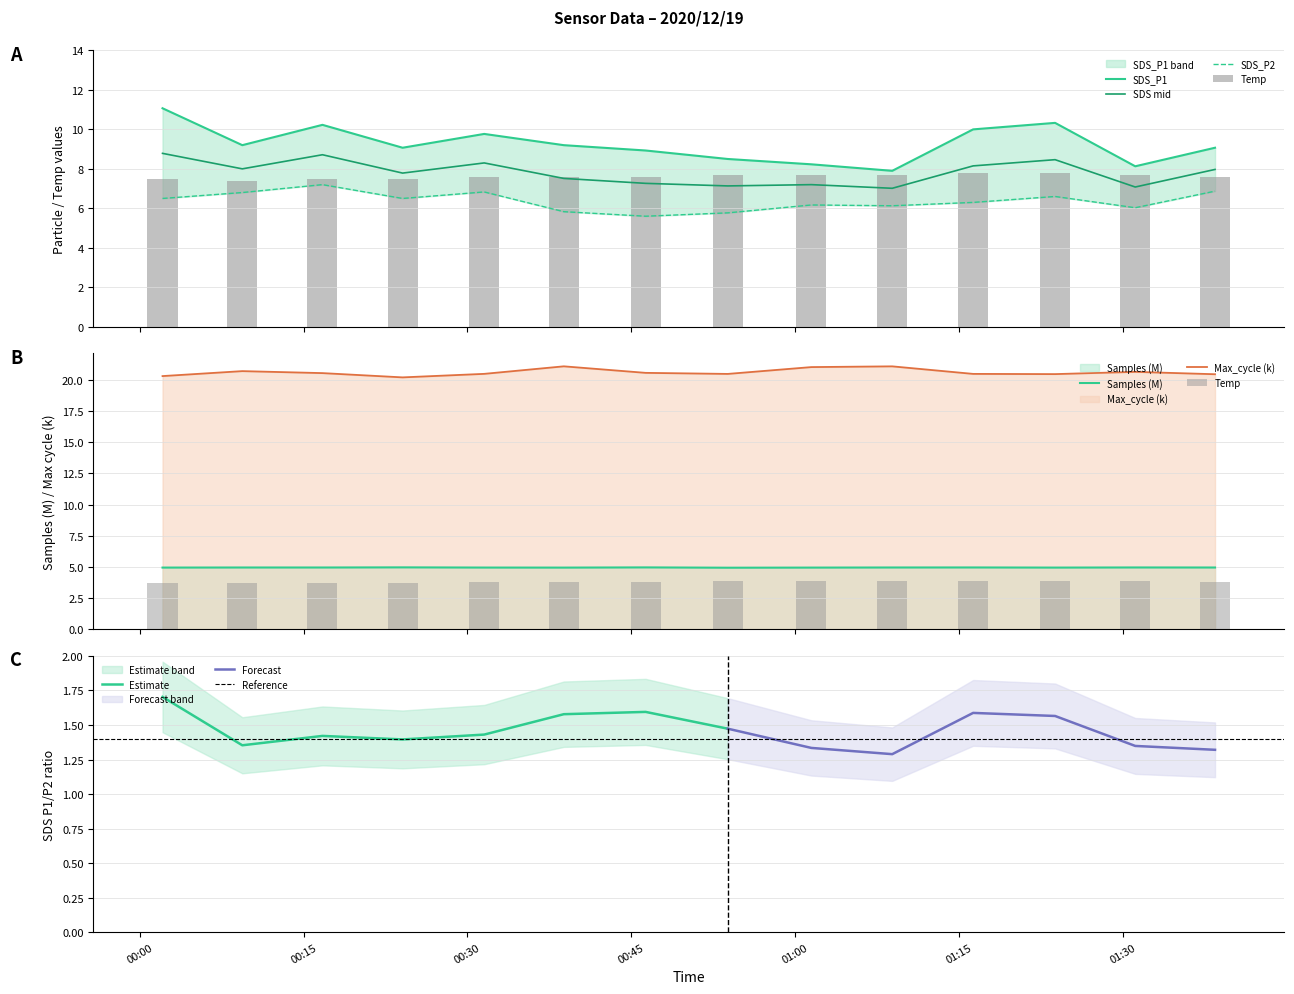

True or false: Samples (M) and Max_cycle (k) intersect in this chart.

False